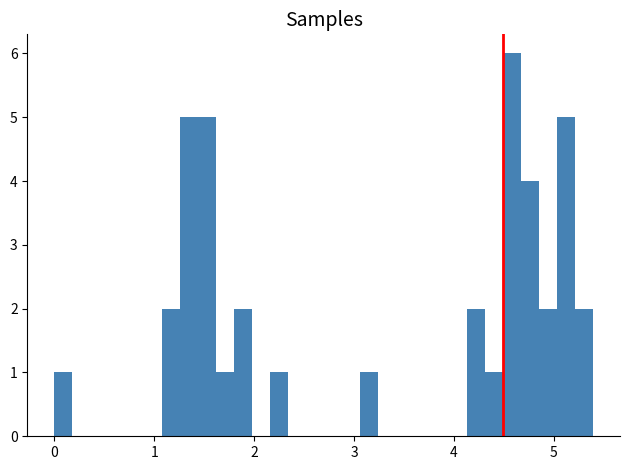

Around what value on the x-axis is the tallest bar? Give the approximate position of its centre, as read against the axis.

4.6